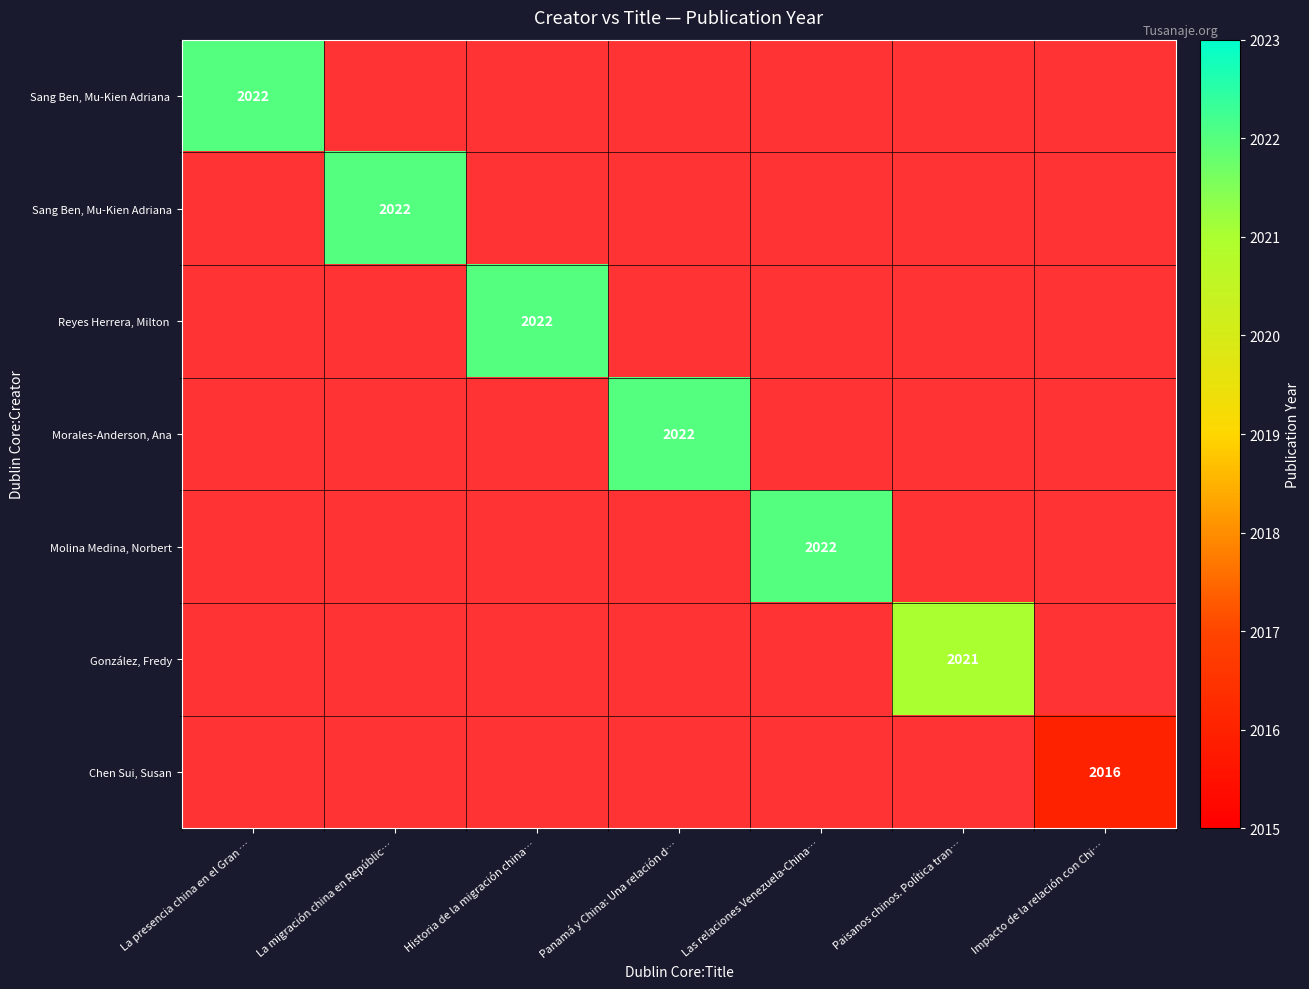

True or false: Morales-Anderson, Ana has a value of 833 at Panamá y China: Una relación d….

False